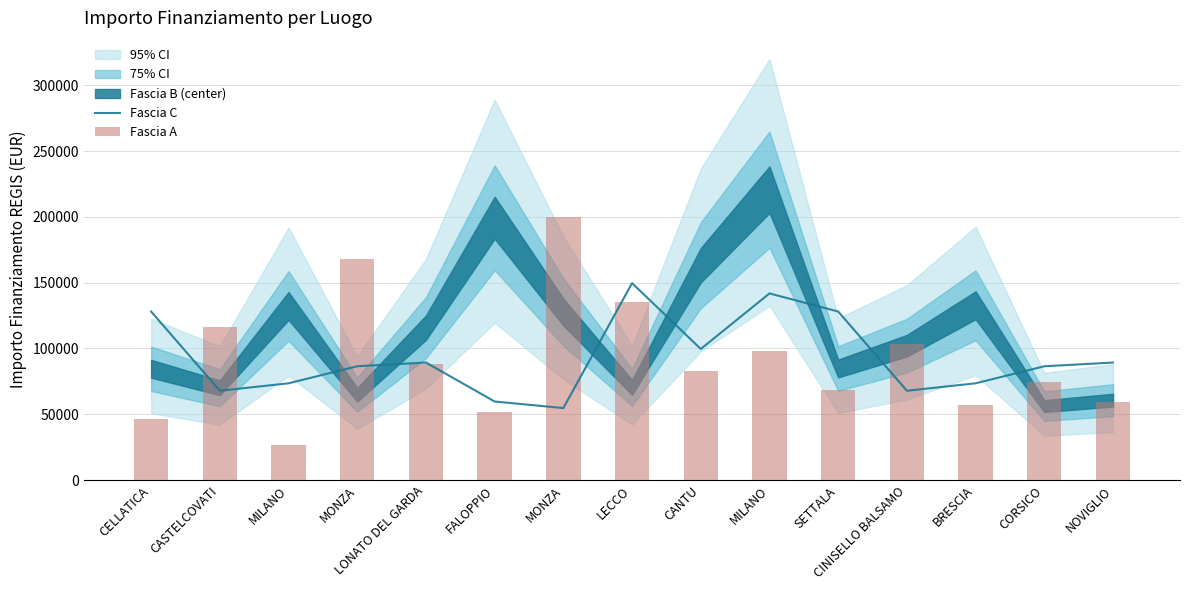

What is the sum of all Fascia C values?

1395519.1